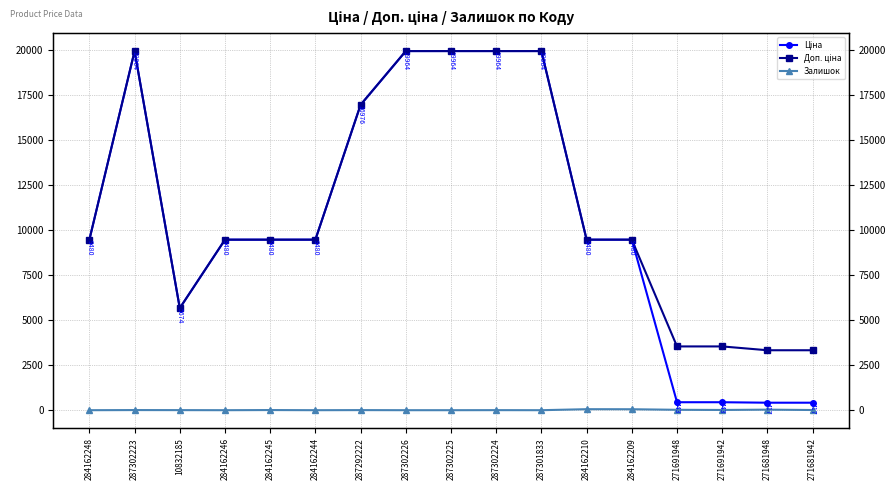

At 271681942, list the series in order from largest to smallest.

Доп. ціна, Ціна, Залишок